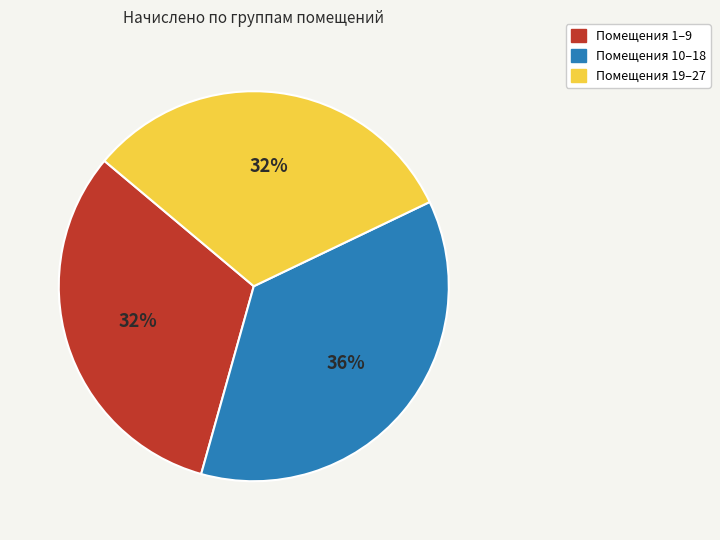

Is there any slice that represents more than half of the pie?

No